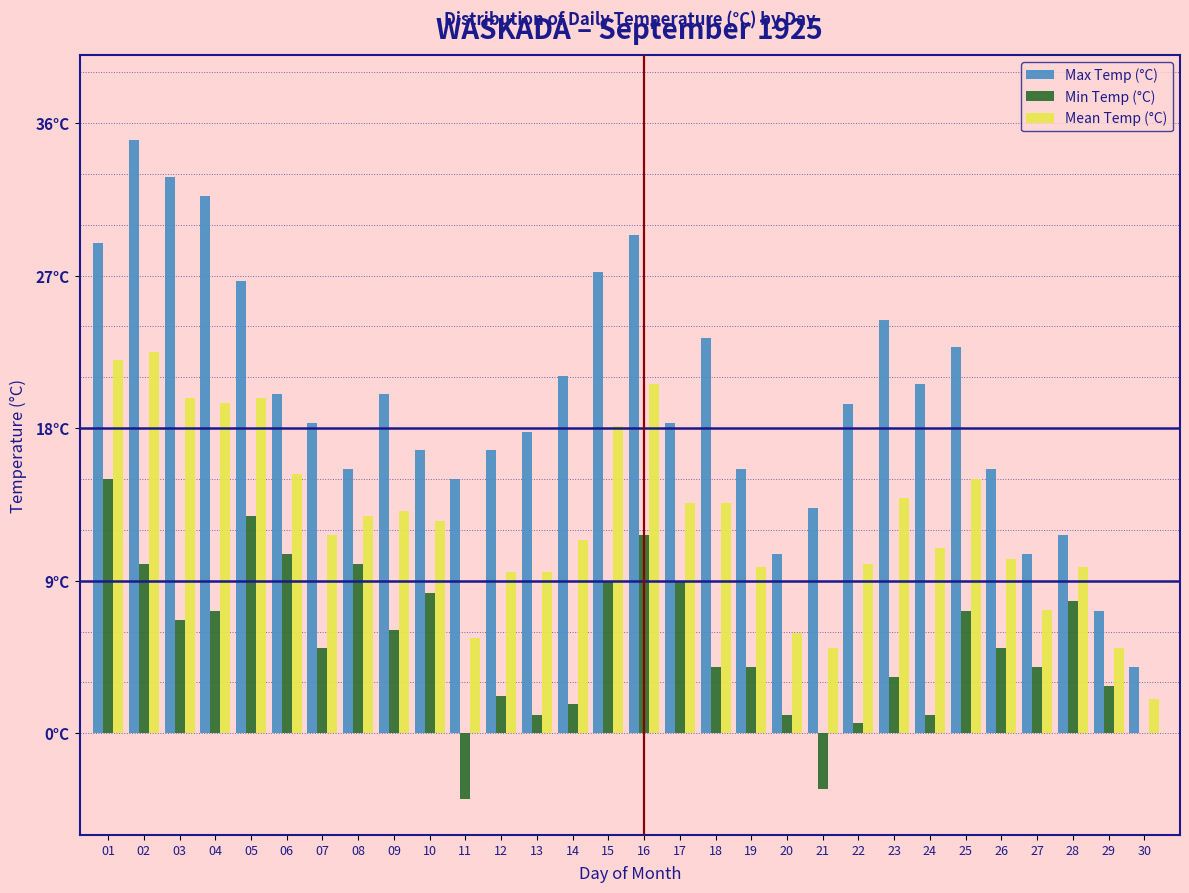

Does the chart contain stacked bars?

No